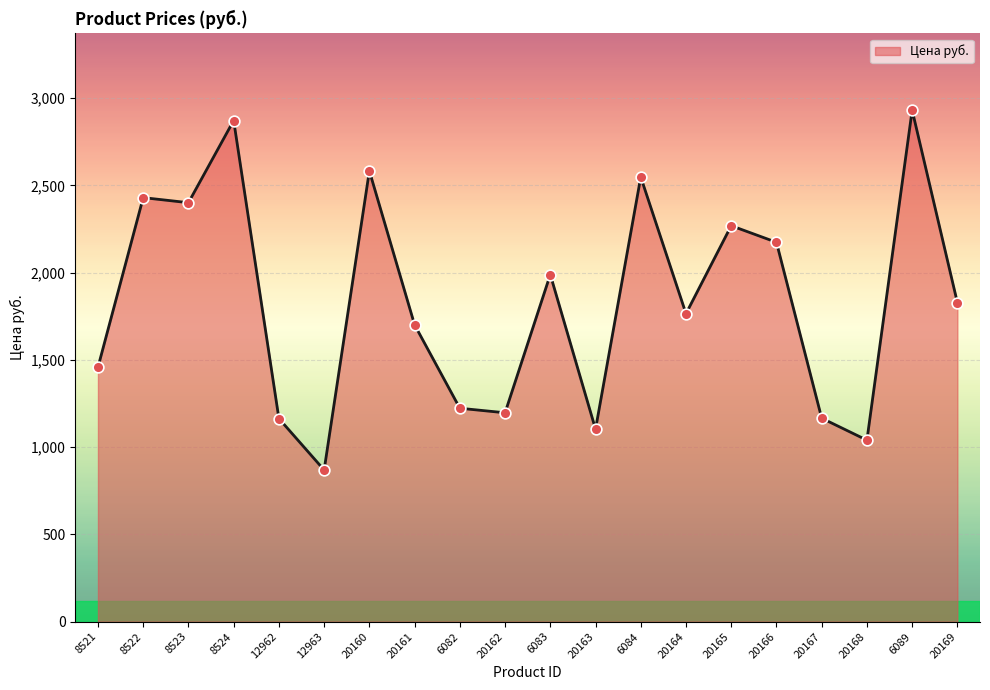

Approximately how many times larger is the value at 20166 compared to 12963?

2.5